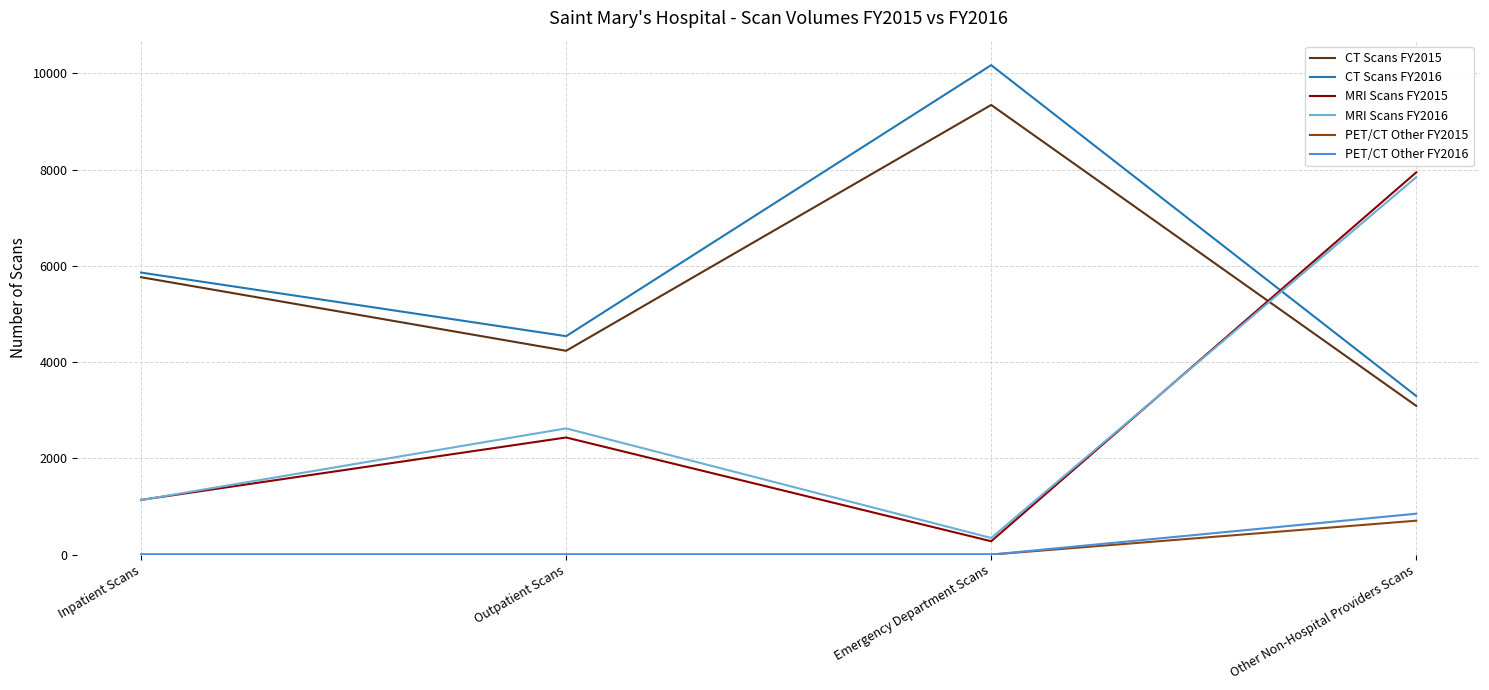

True or false: MRI Scans FY2015 and PET/CT Other FY2015 intersect in this chart.

False